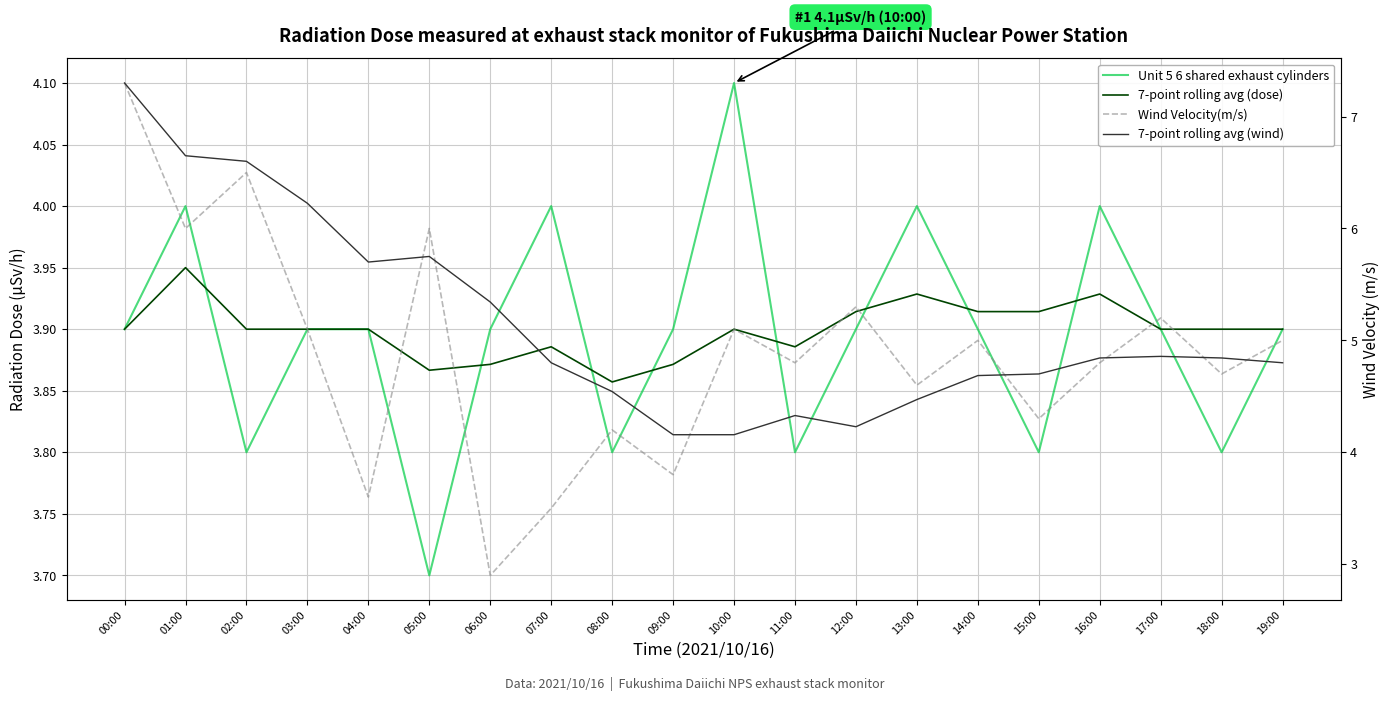

Reading left to right, list all the values displayed in this chart.

Unit 5 6 shared exhaust cylinders: 3.9	4.0	3.8	3.9	3.9	3.7	3.9	4.0	3.8	3.9	4.1	3.8	3.9	4.0	3.9	3.8	4.0	3.9	3.8	3.9
7-point rolling avg (dose): 3.9	4.0	3.9	3.9	3.9	3.9	3.9	3.9	3.9	3.9	3.9	3.9	3.9	3.9	3.9	3.9	3.9	3.9	3.9	3.9
Wind Velocity(m/s): 7.3	6.0	6.5	5.1	3.6	6.0	2.9	3.5	4.2	3.8	5.1	4.8	5.3	4.6	5.0	4.3	4.8	5.2	4.7	5.0
7-point rolling avg (wind): 7.3	6.7	6.6	6.2	5.7	5.8	5.3	4.8	4.5	4.2	4.2	4.3	4.2	4.5	4.7	4.7	4.8	4.9	4.8	4.8